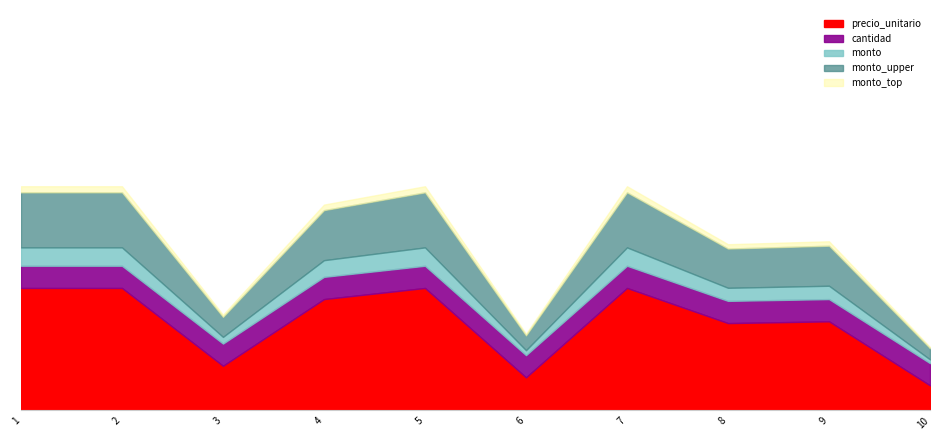

Which series has the largest range (max minus min)?

precio_unitario